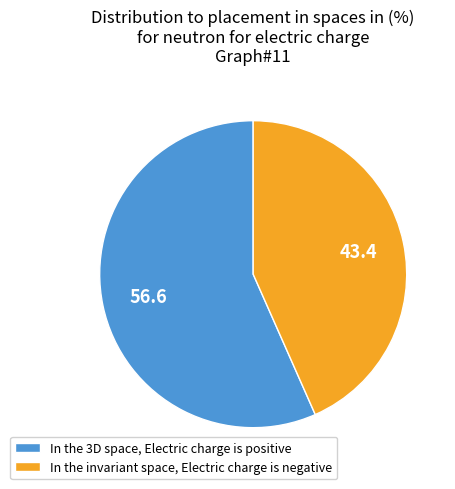

Which category has the smallest portion of the pie?

In the invariant space, Electric charge is negative